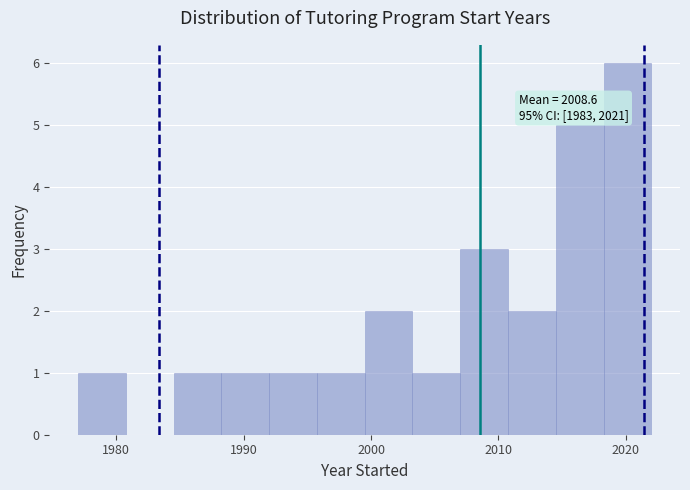

Around what value on the x-axis is the tallest bar? Give the approximate position of its centre, as read against the axis.

2020